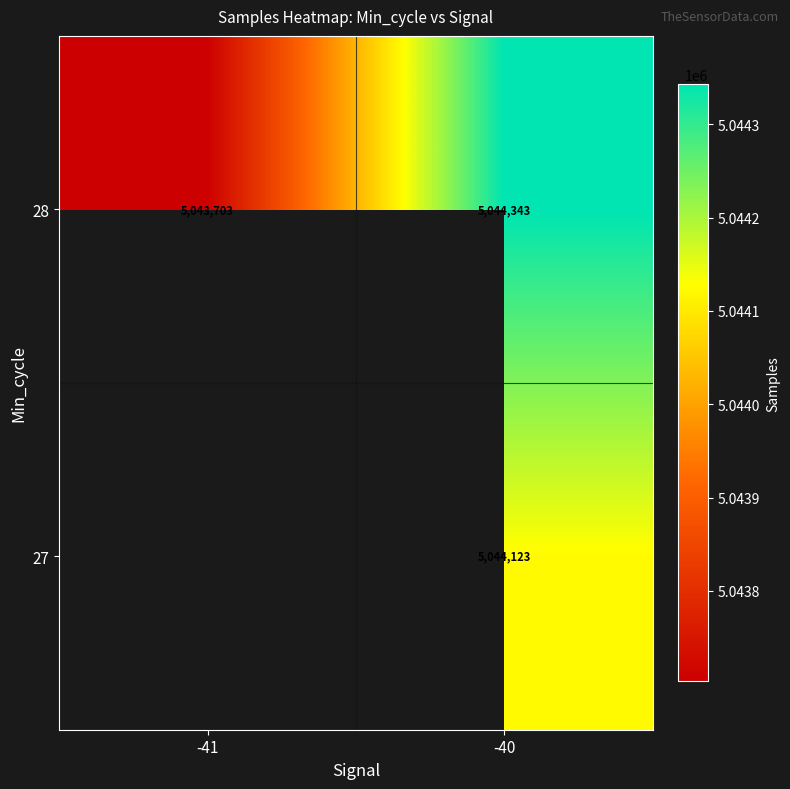

What is the minimum value for 28?

5043703